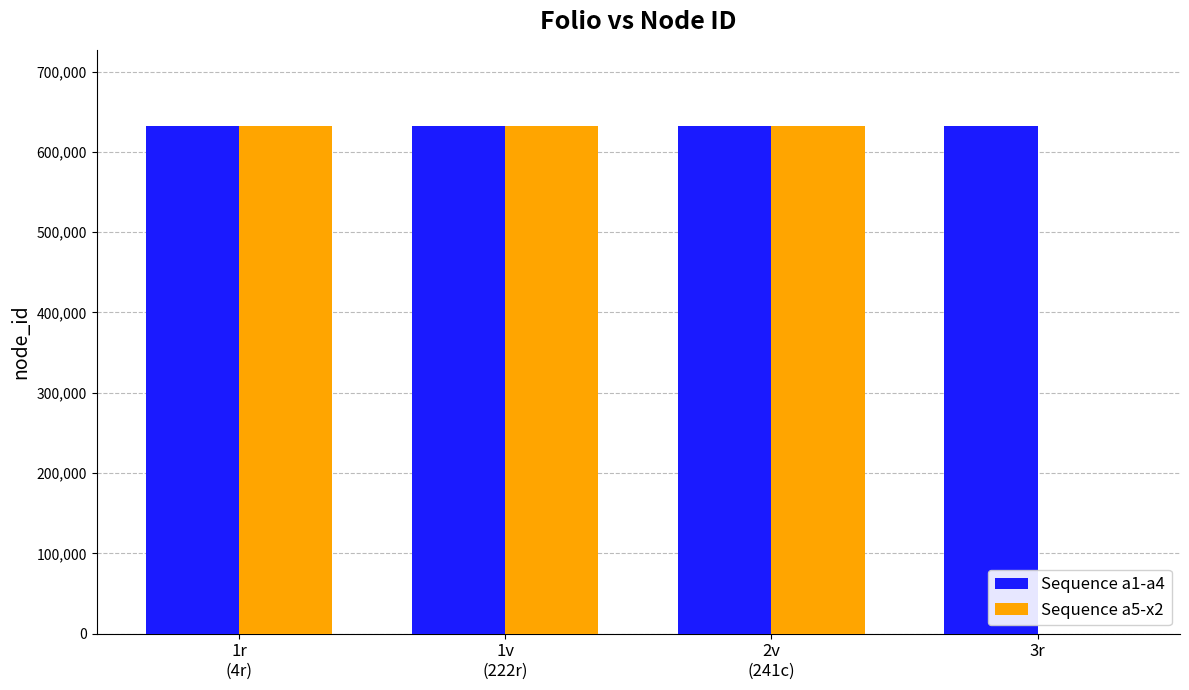

What is the greatest value displayed?

632267